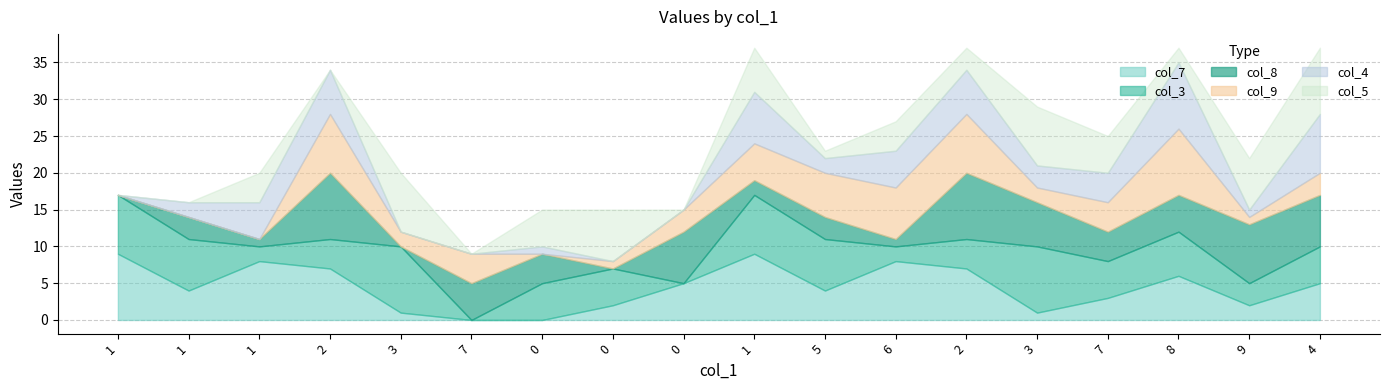

How many col_4 values are between 0 and 6?

15